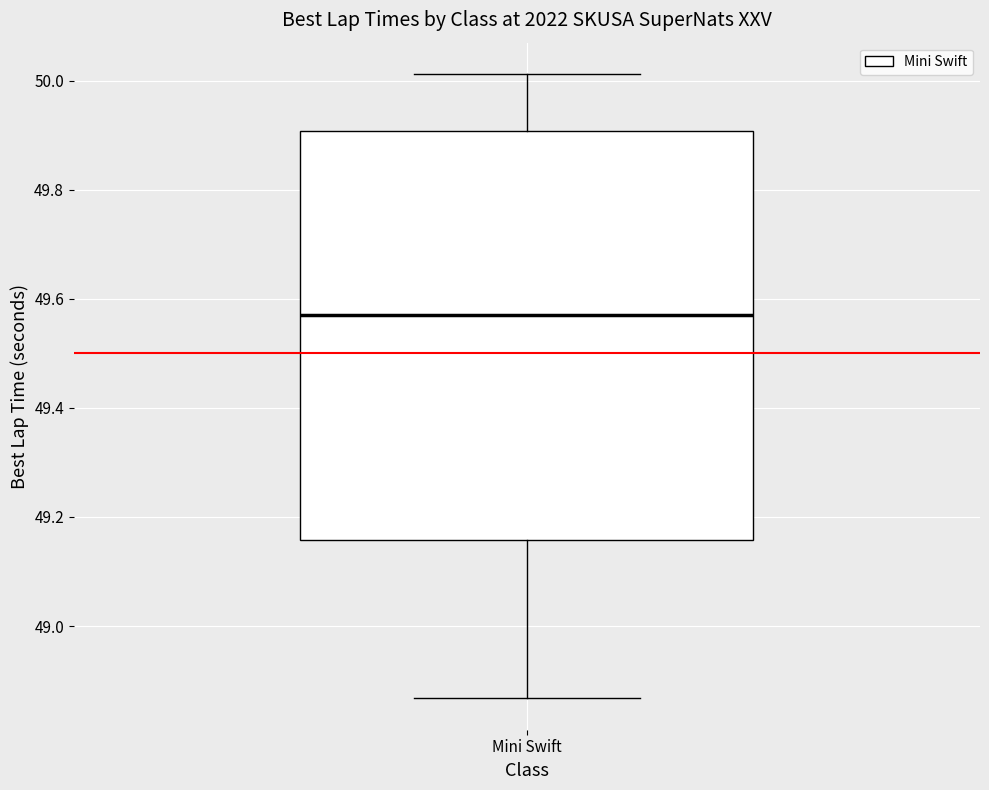

Where is the upper edge of the box for Mini Swift on the y-axis? The values are not printed on the chart, so give them approximately, as read against the axis.

49.90